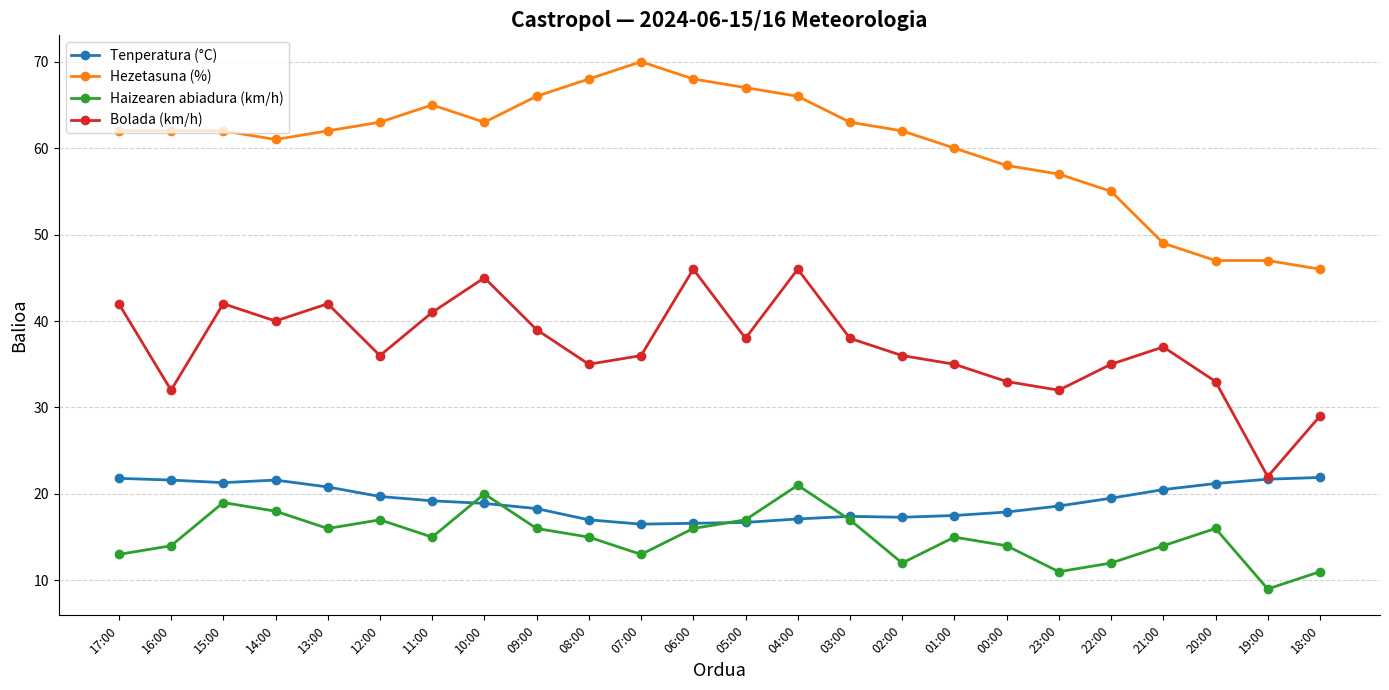

In Haizearen abiadura (km/h), how many points are lower than both neighbors (excluding endpoints)?

6